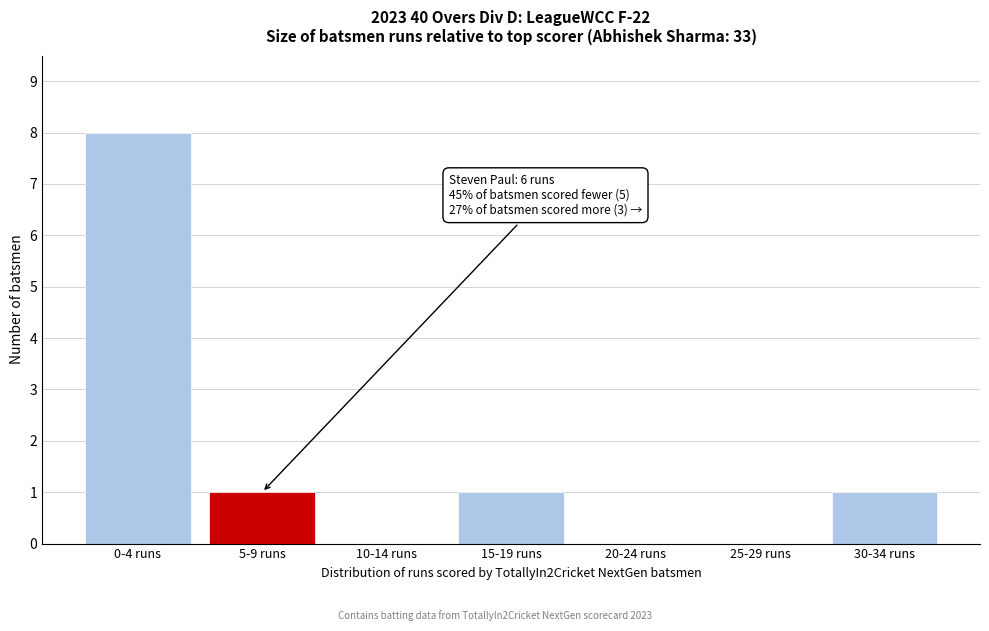

Reading right to left, list all the values displayed in this chart.

30-34 runs=1	25-29 runs=0	20-24 runs=0	15-19 runs=1	10-14 runs=0	5-9 runs=1	0-4 runs=8